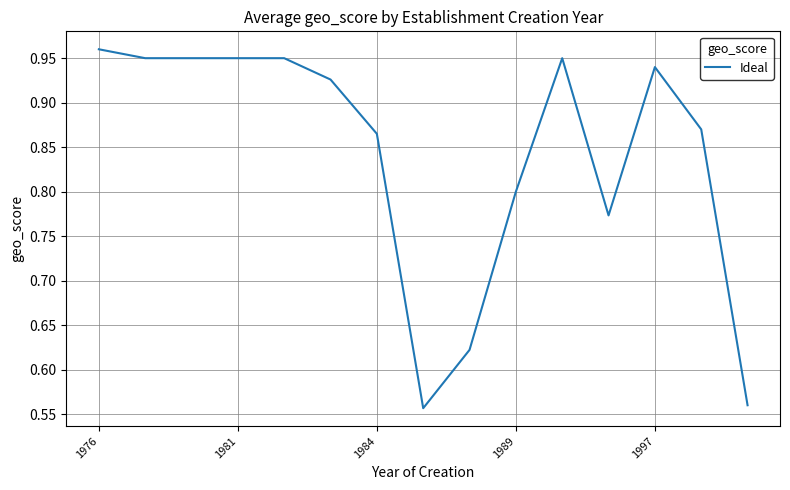

What is the difference between the maximum and minimum values?

0.4